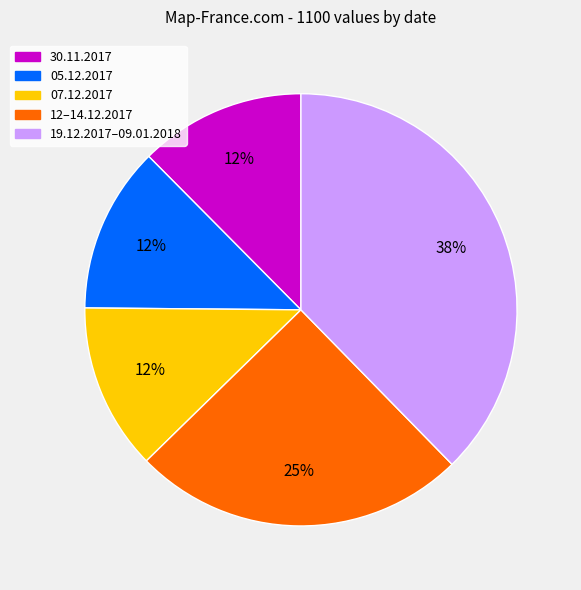

Is there a majority slice in this chart?

No